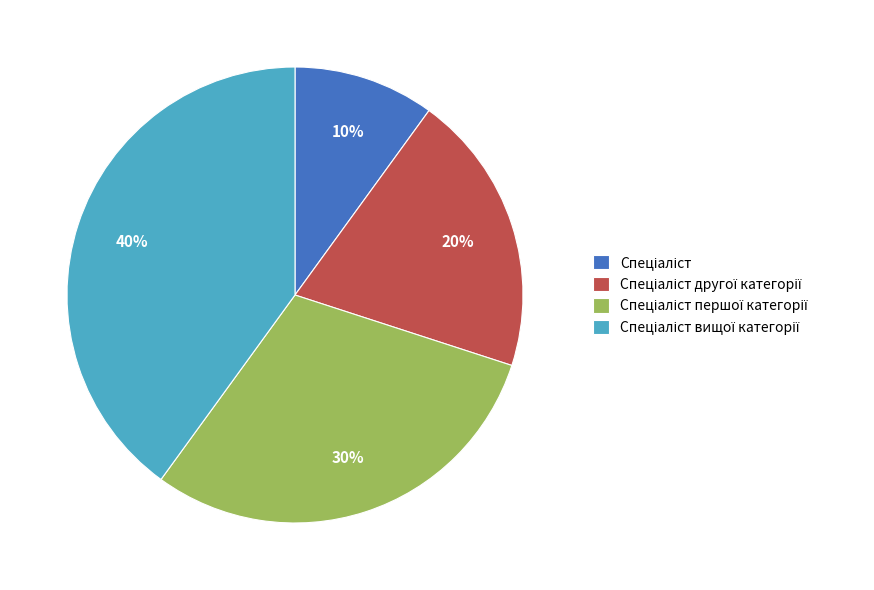

Is there a majority slice in this chart?

No